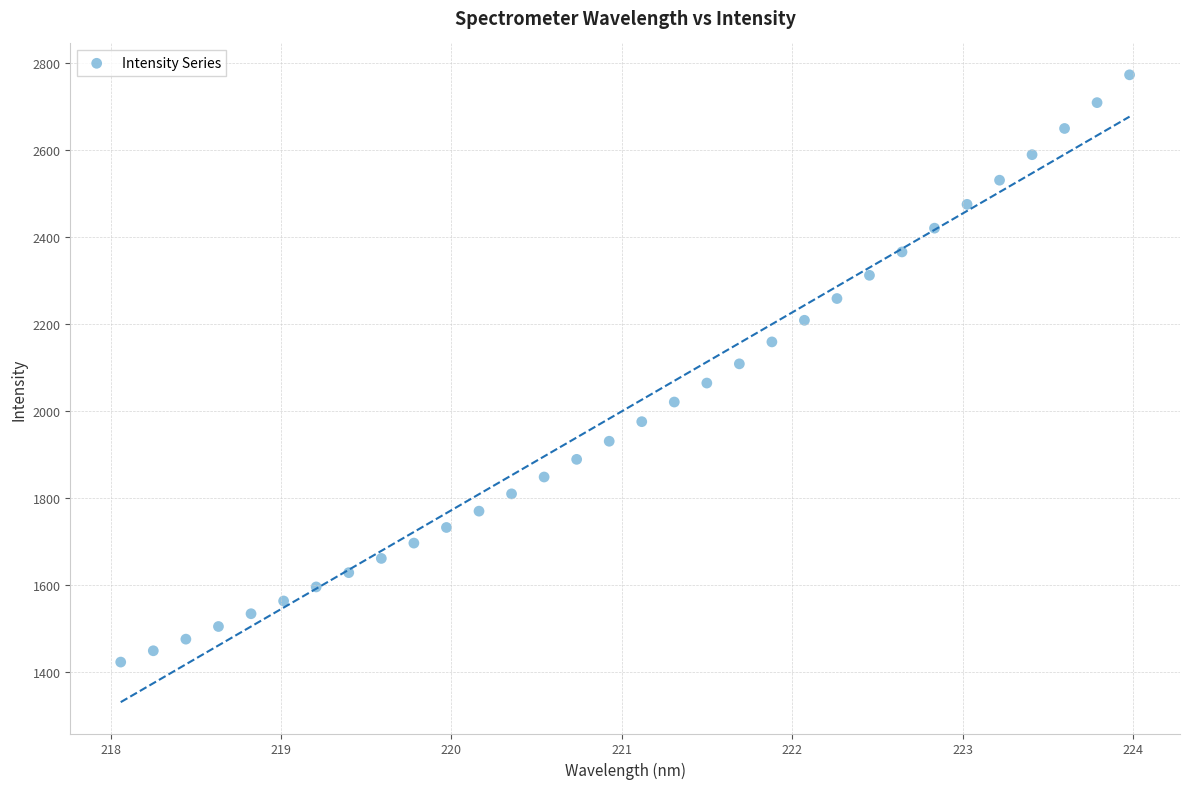

What is the range of X values (max minus min)?

5.9